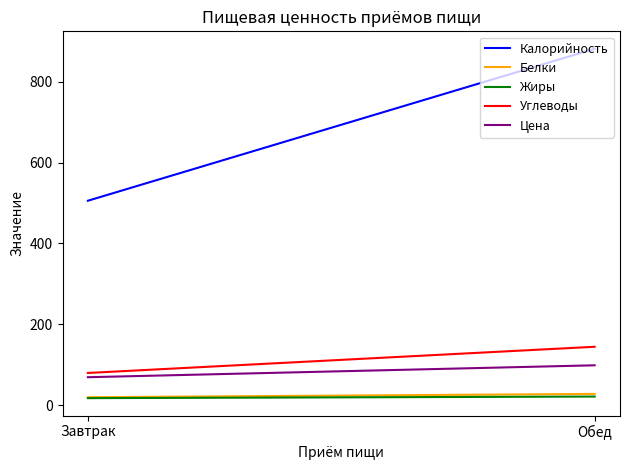

Which series changed the most between Завтрак and Обед?

Калорийность